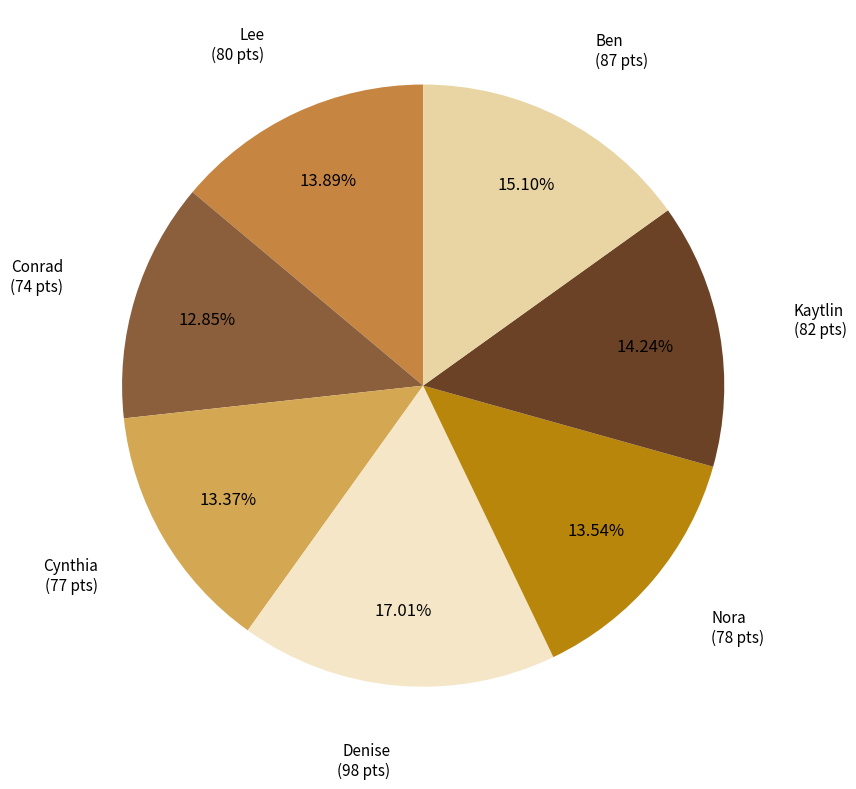

How many segments does this pie chart have?

7